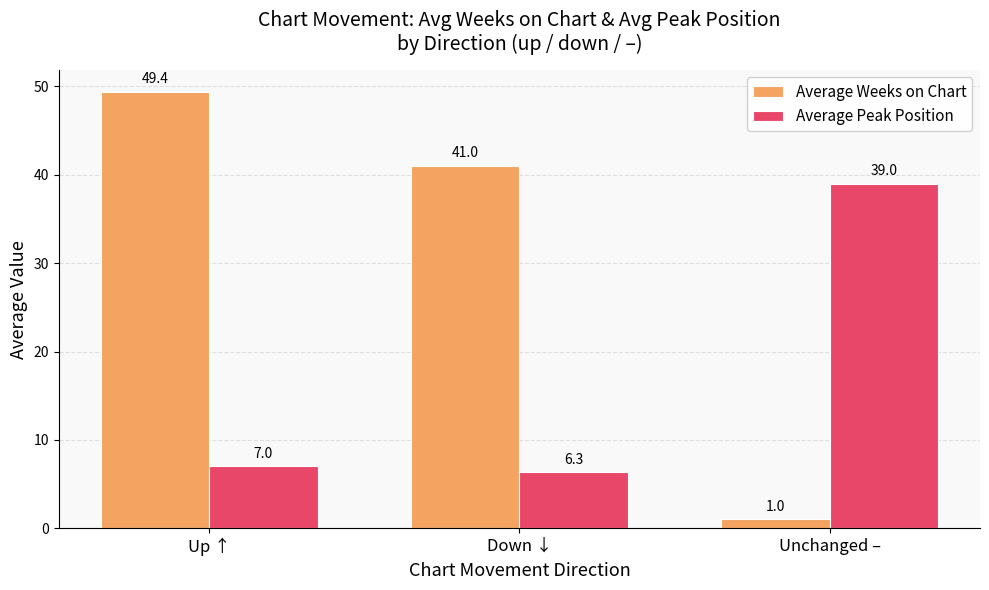

What is the sum of the Average Weeks on Chart values at Down ↓ and Unchanged –?

42.0